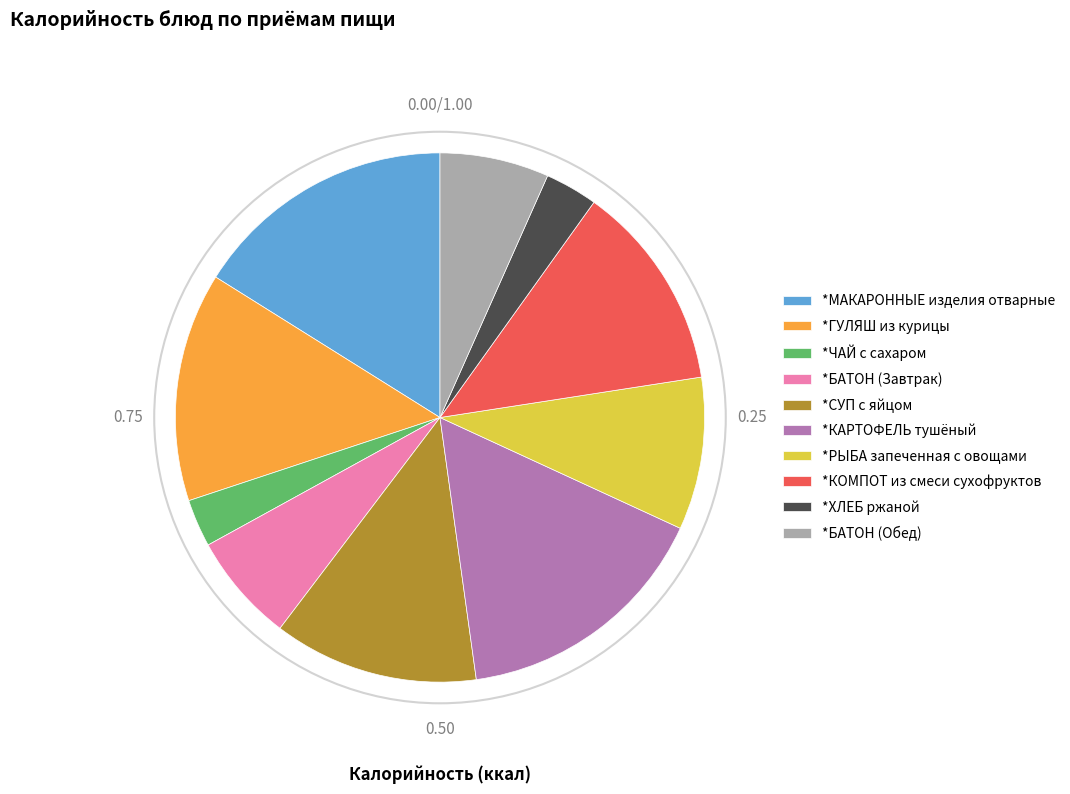

Is *КОМПОТ из смеси сухофруктов the majority of the pie?

No